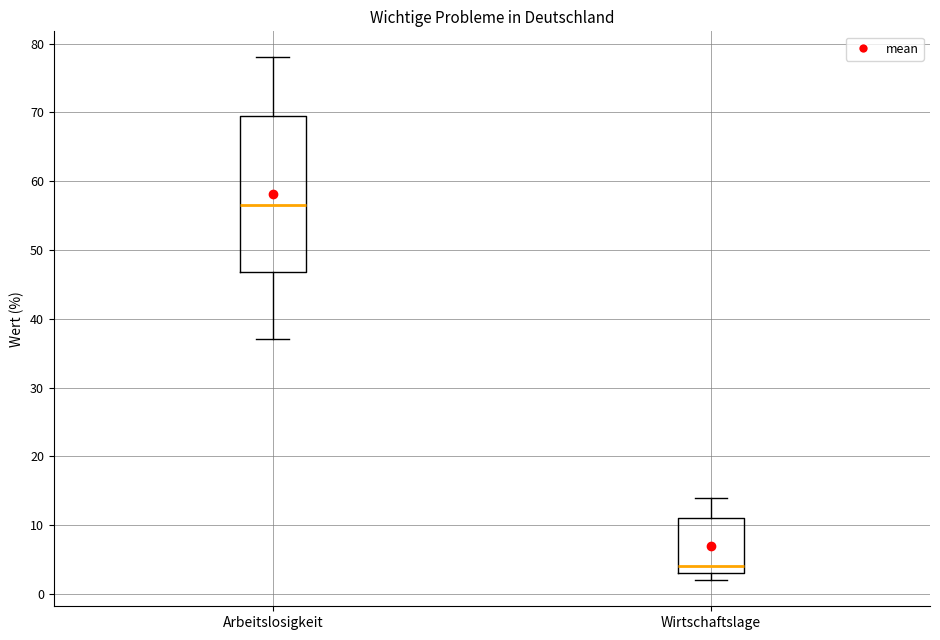

Which box is the tallest, from its lower edge to its upper edge?

Arbeitslosigkeit